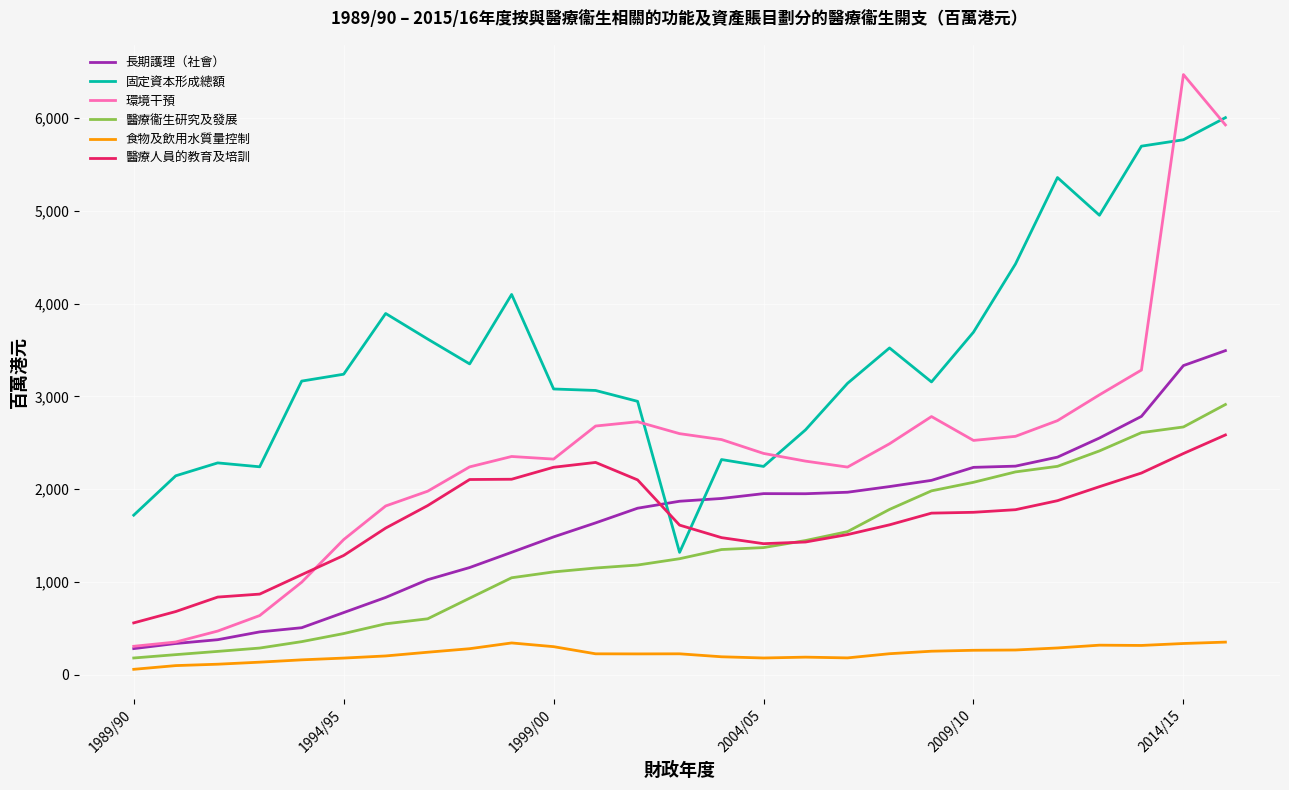

True or false: 醫療人員的教育及培訓 and 食物及飲用水質量控制 intersect in this chart.

False